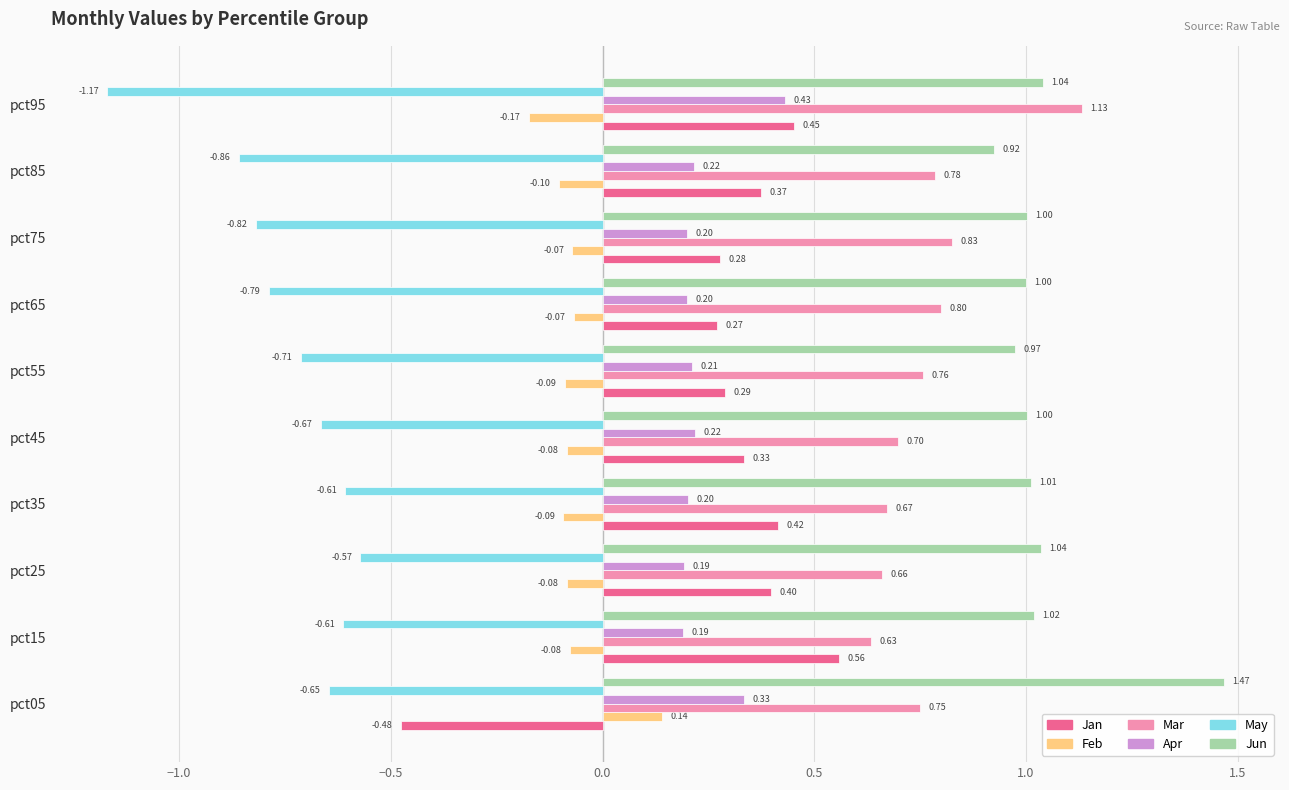

Which series has the widest spread of values?

Jan